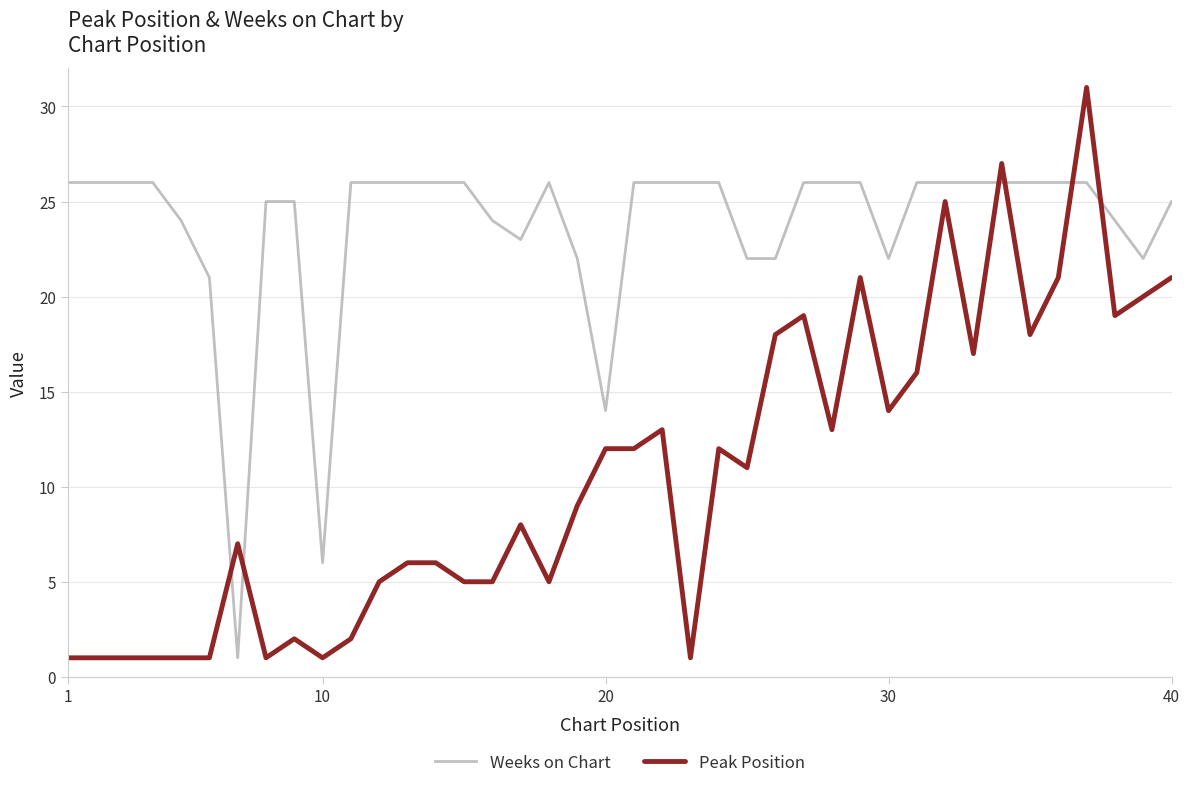

List the series in order of their overall mean, lowest first.

Peak Position, Weeks on Chart